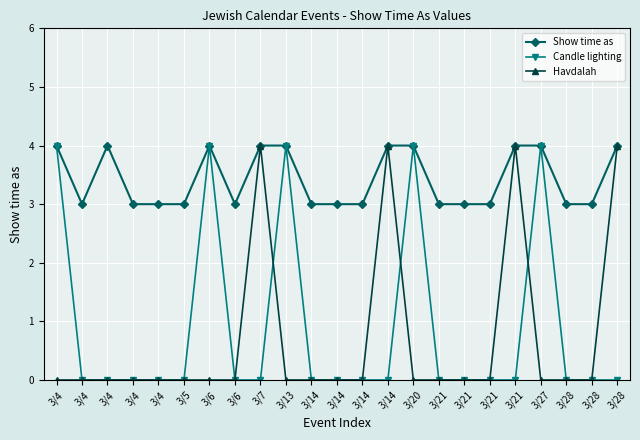

The Havdalah series shows 4 at 3/7. True or false?

True